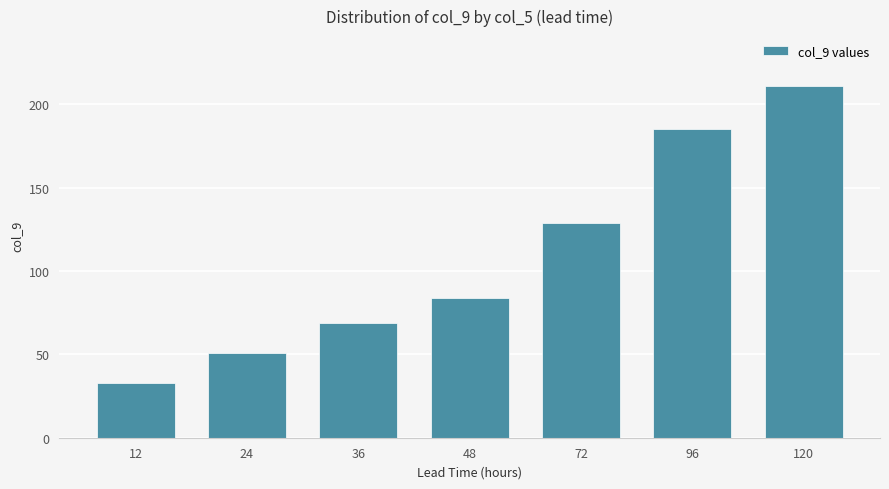

Reading left to right, extract all data points from this chart.

12=33	24=51	36=69	48=84	72=129	96=185	120=211